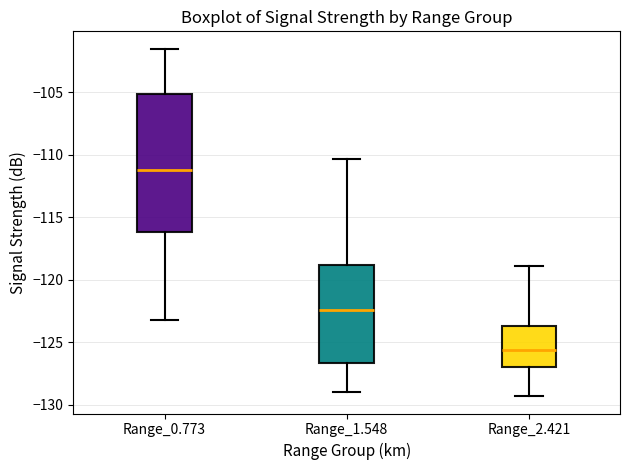

Reading left to right, read every box against the y-axis: the position of its median line, the range the box covers, and the ends of its whiskers. The values are not printed on the chart, so give them approximately, as read against the axis.

Range_0.773: median -111.0, box -116.0 to -105.0, whiskers -123.0 to -101.5
Range_1.548: median -122.5, box -126.5 to -119.0, whiskers -129.0 to -110.5
Range_2.421: median -125.5, box -127.0 to -123.5, whiskers -129.5 to -119.0